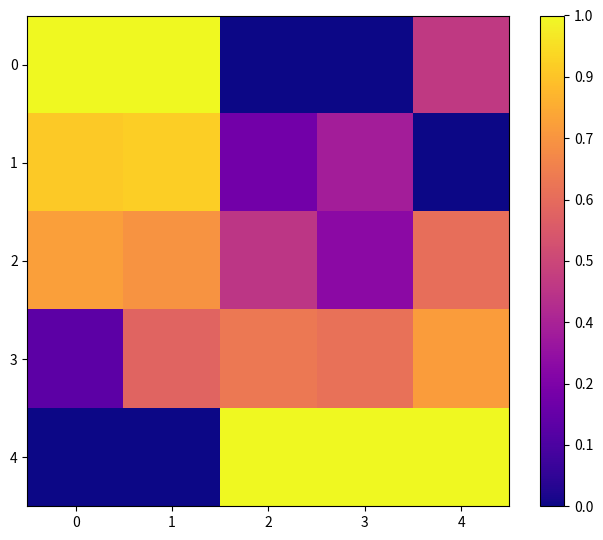

What is the total value across all series at 4?

2.9